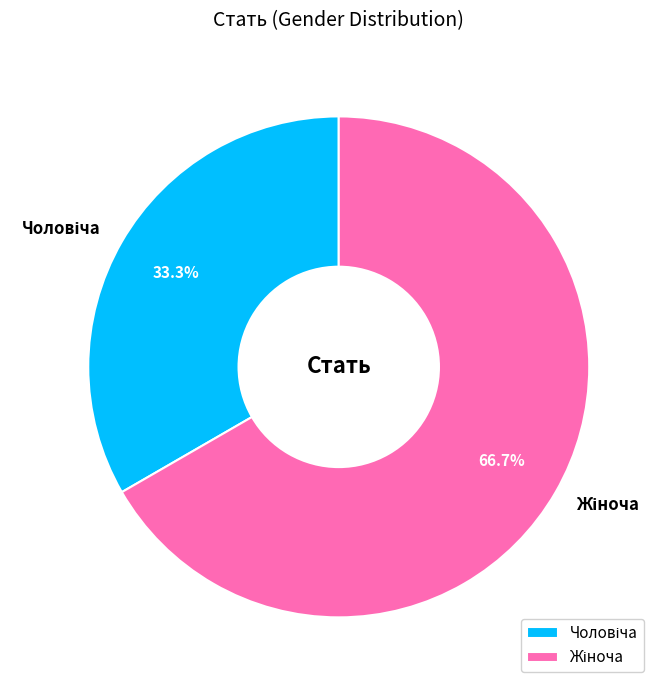

To the nearest percent, what percentage of the pie is Жіноча?

67%